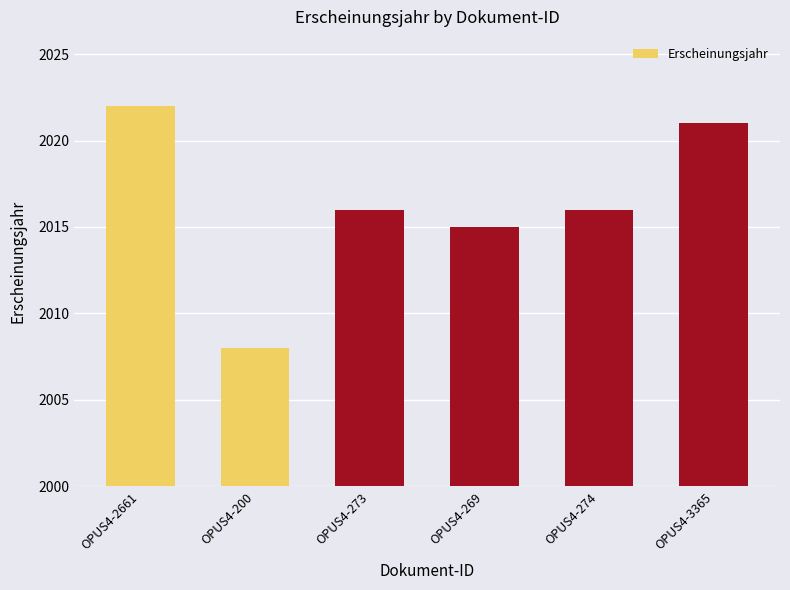

Reading left to right, list all the values displayed in this chart.

2022	2008	2016	2015	2016	2021